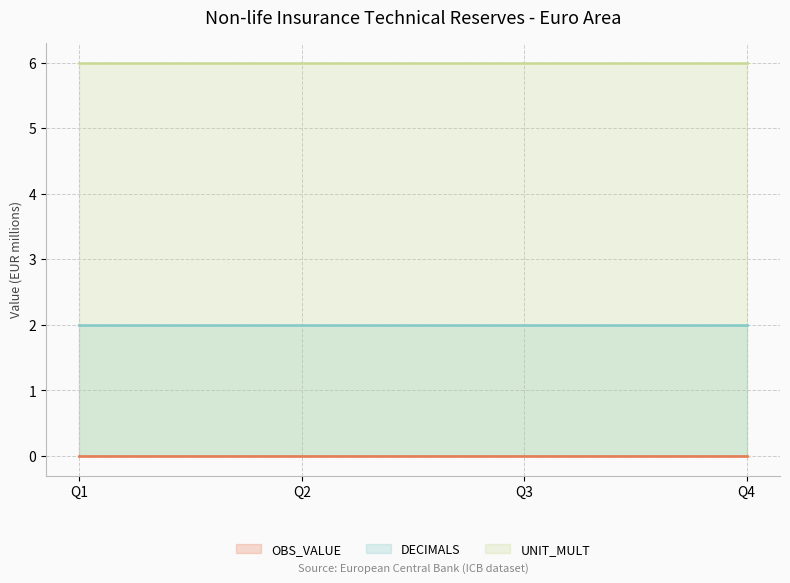

Rank the series at 2023-Q2 from highest to lowest value.

UNIT_MULT, DECIMALS, OBS_VALUE